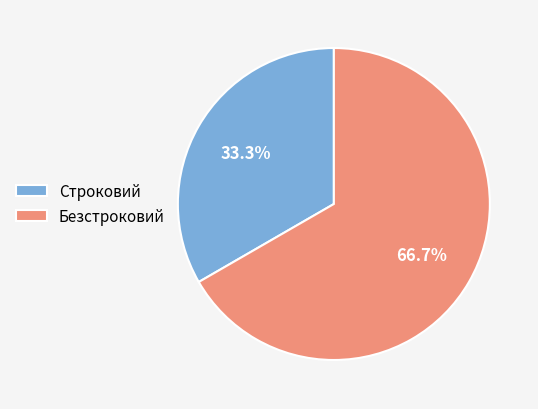

Count the number of slices in the pie.

2